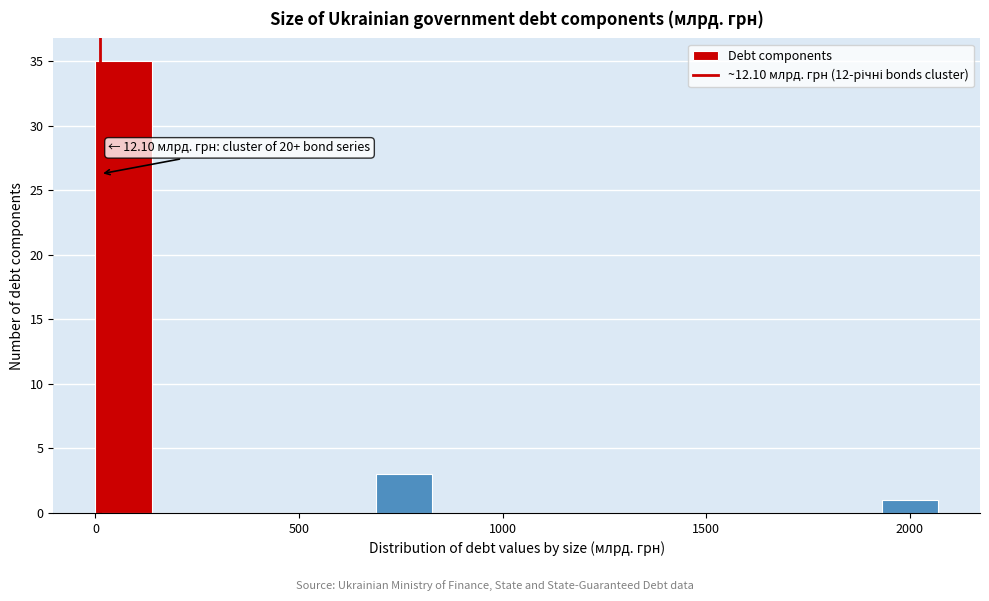

Around what value on the x-axis is the tallest bar? Give the approximate position of its centre, as read against the axis.

50